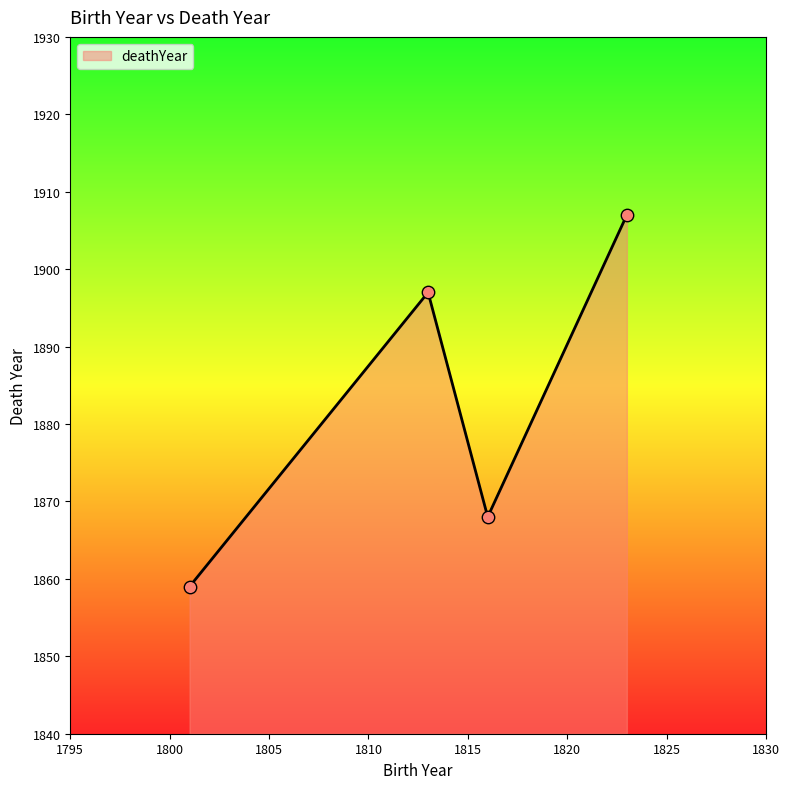

What is the maximum value shown in the chart?

1907